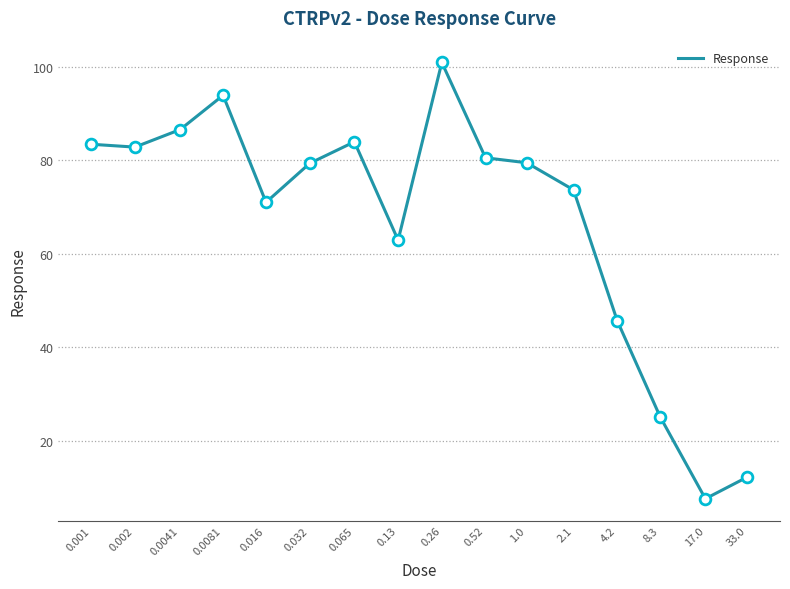

What is the greatest value displayed?

100.9